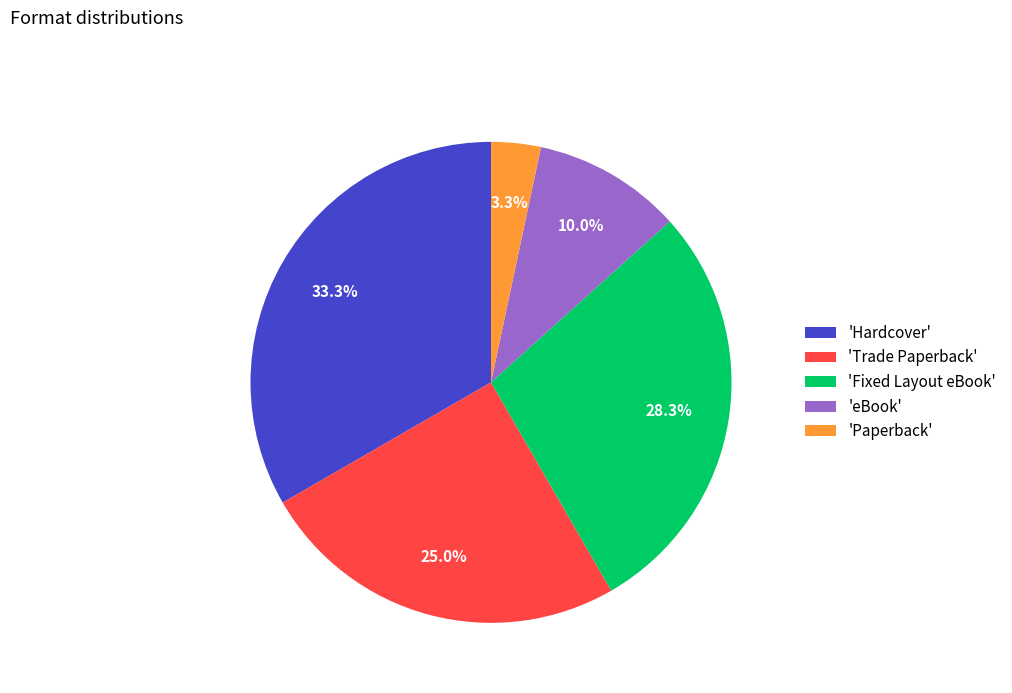

Is there any slice that represents more than half of the pie?

No